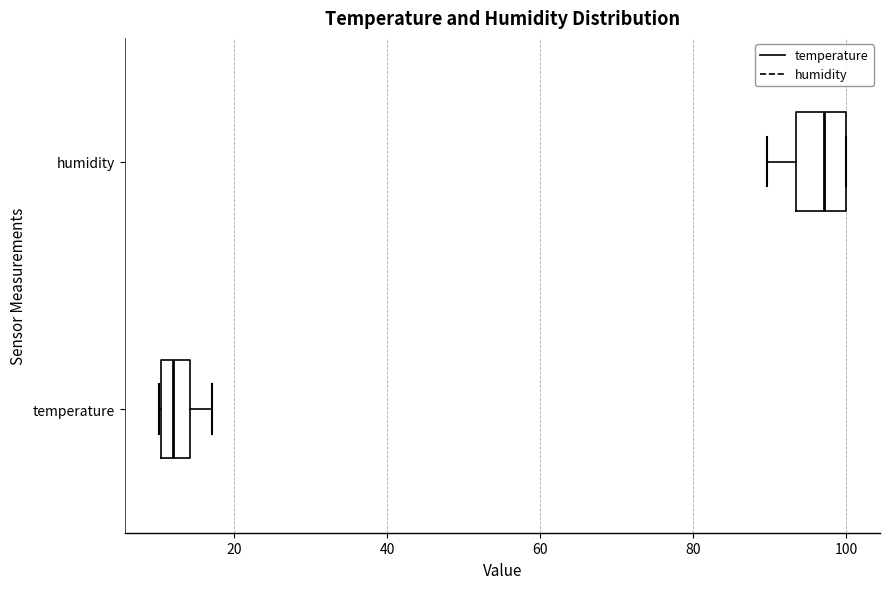

Reading bottom to top, read every box against the x-axis: the position of its median line, the range the box covers, and the ends of its whiskers. The values are not printed on the chart, so give them approximately, as read against the axis.

temperature: median 12, box 10 to 14, whiskers 10 to 18
humidity: median 98, box 94 to 100, whiskers 90 to 100